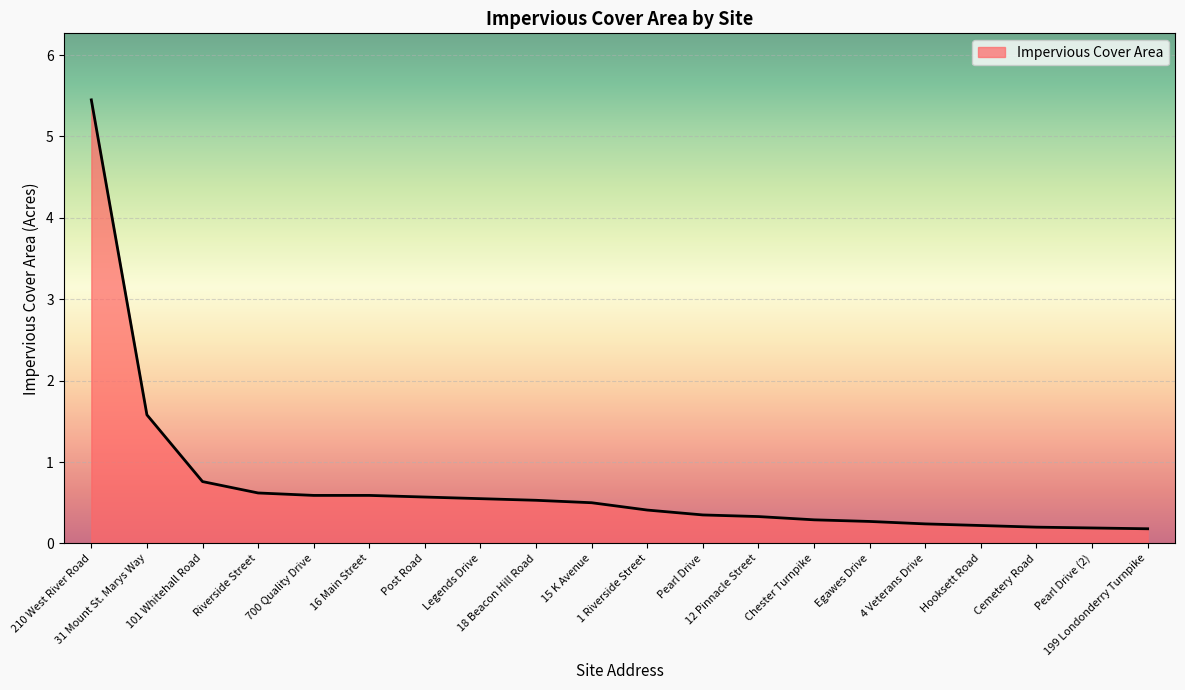

What is the greatest value displayed?

5.5